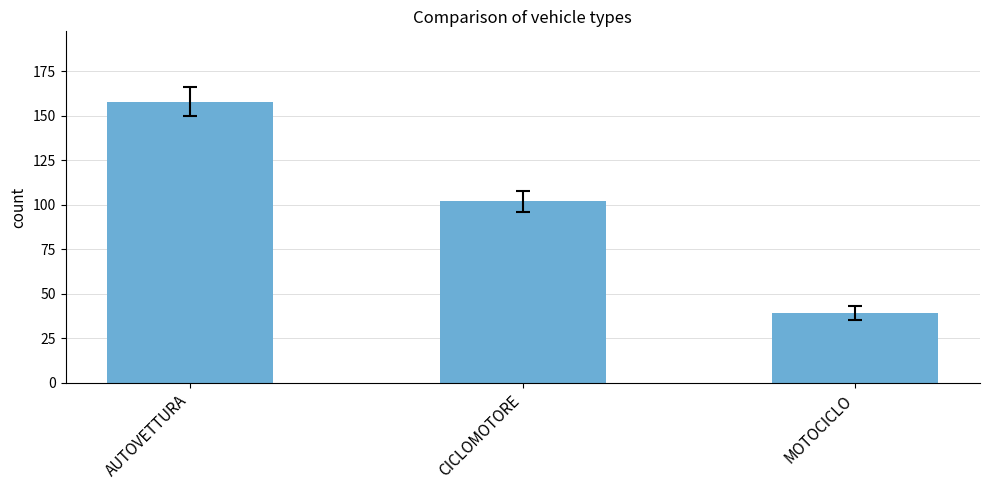

Read the value at MOTOCICLO, to the nearest 10.

40